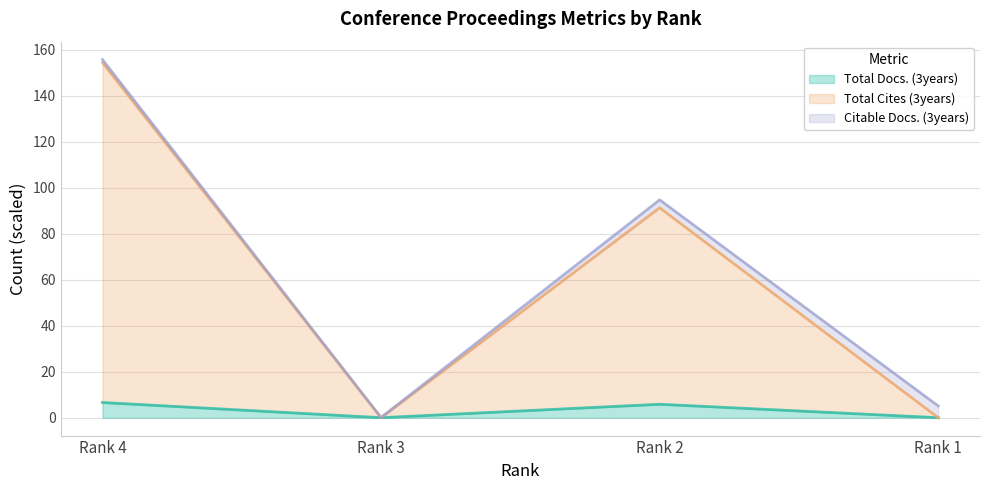

The value of Total Cites (3years) at Rank 3 is 95.3. True or false?

False